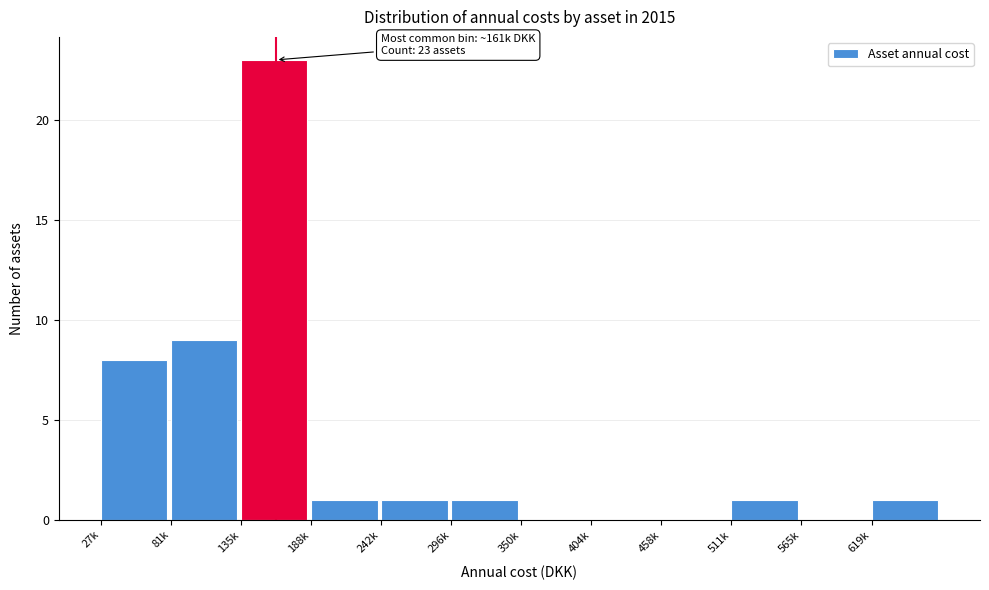

Reading left to right, transcribe all the data shown in this chart.

27k=8	81k=9	135k=23	188k=1	242k=1	296k=1	350k=0	404k=0	458k=0	511k=1	565k=0	619k=1